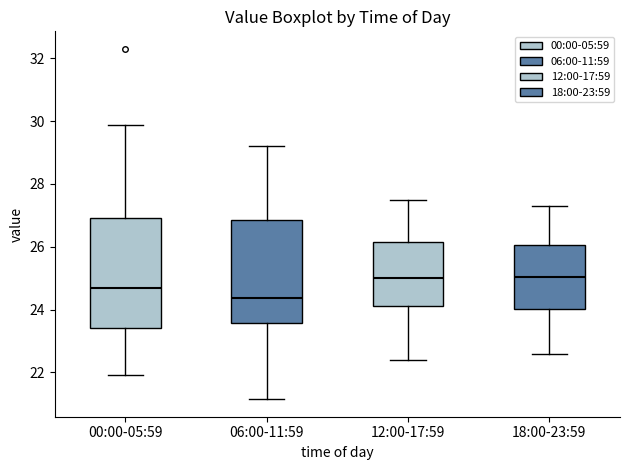

Reading left to right, transcribe this box plot: for each box, give where its median line is, the range the box spans, and where its two whiskers end, as read against the y-axis. The values are not printed on the chart, so give them approximately, as read against the axis.

00:00-05:59: median 24.8, box 23.4 to 27.0, whiskers 22.0 to 29.8
06:00-11:59: median 24.4, box 23.6 to 26.8, whiskers 21.2 to 29.2
12:00-17:59: median 25.0, box 24.2 to 26.2, whiskers 22.4 to 27.6
18:00-23:59: median 25.0, box 24.0 to 26.0, whiskers 22.6 to 27.4